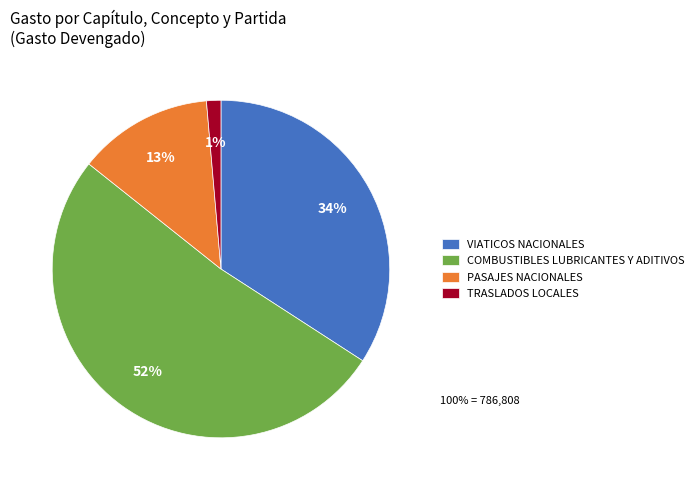

Between COMBUSTIBLES LUBRICANTES Y ADITIVOS and TRASLADOS LOCALES, which is larger?

COMBUSTIBLES LUBRICANTES Y ADITIVOS